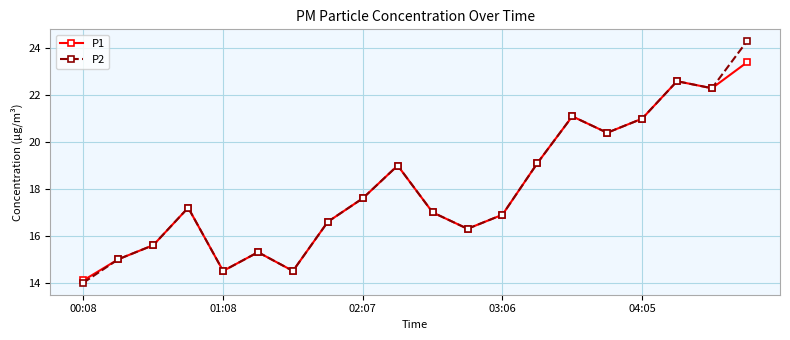

What is the lowest value of the P2 series?

14.0